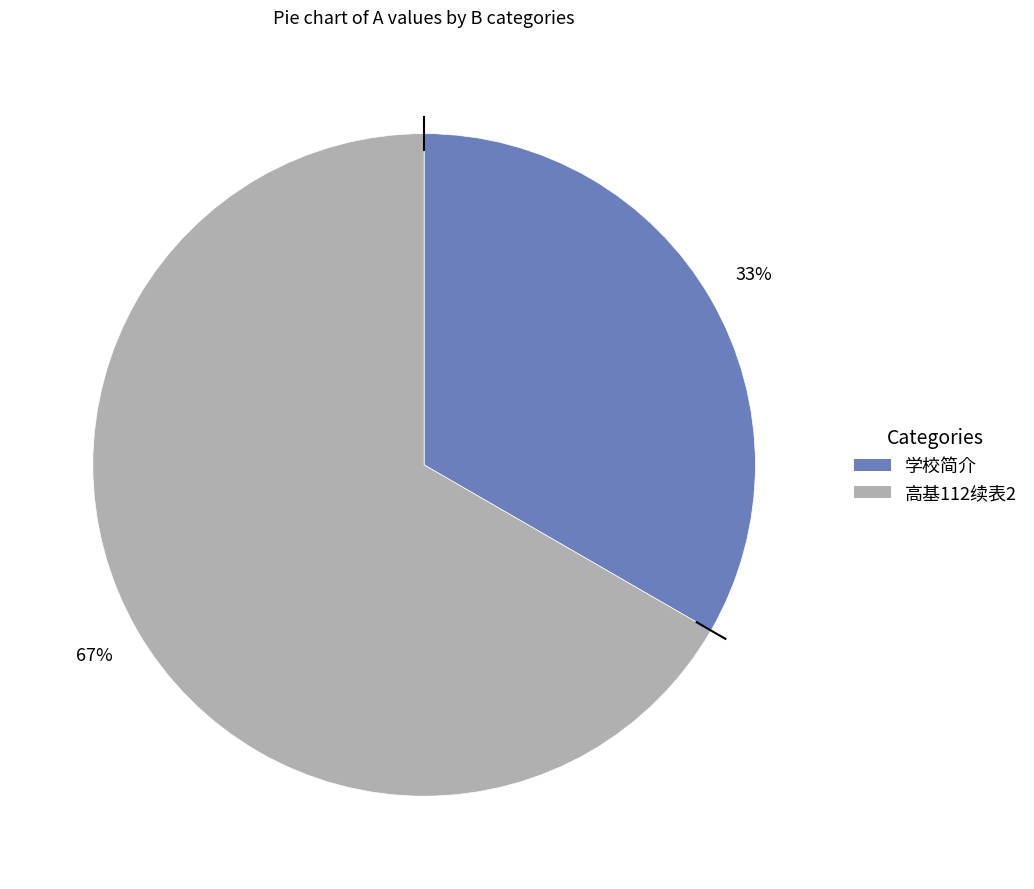

Is 高基112续表2 the majority of the pie?

Yes